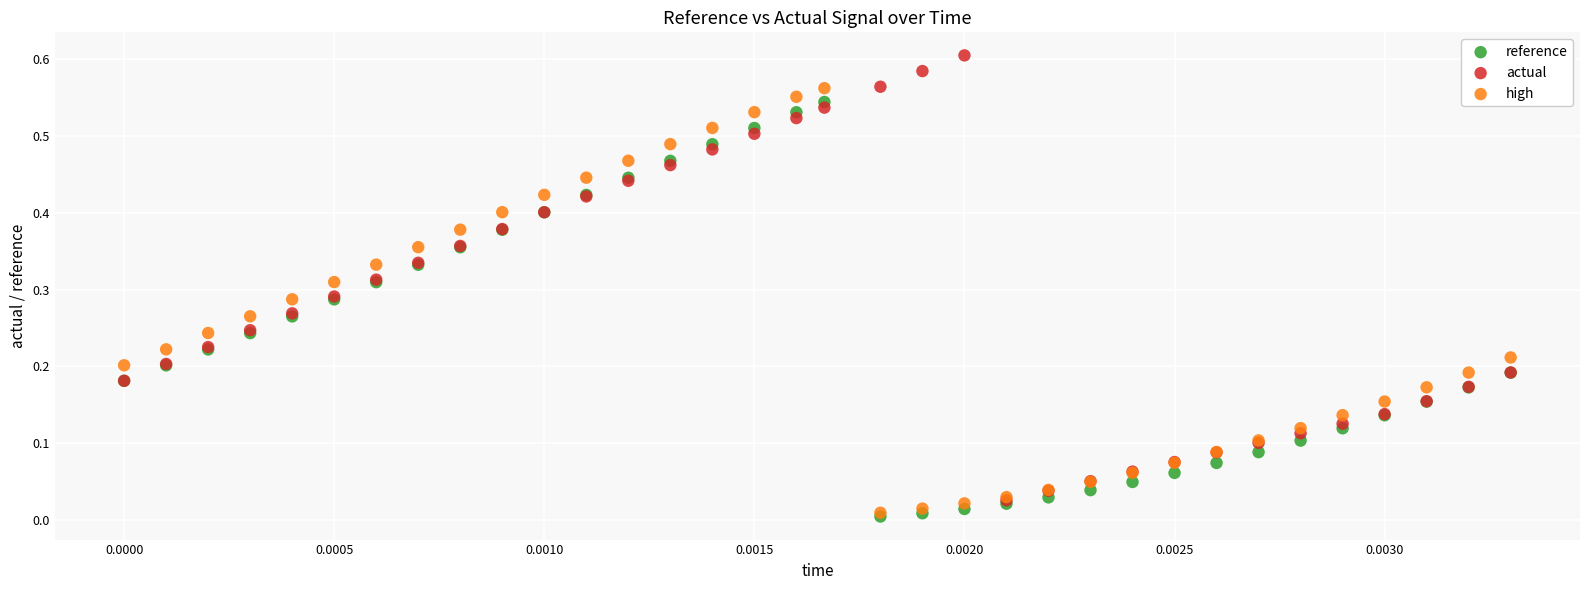

What are all the series names shown in the legend?

reference, actual, high